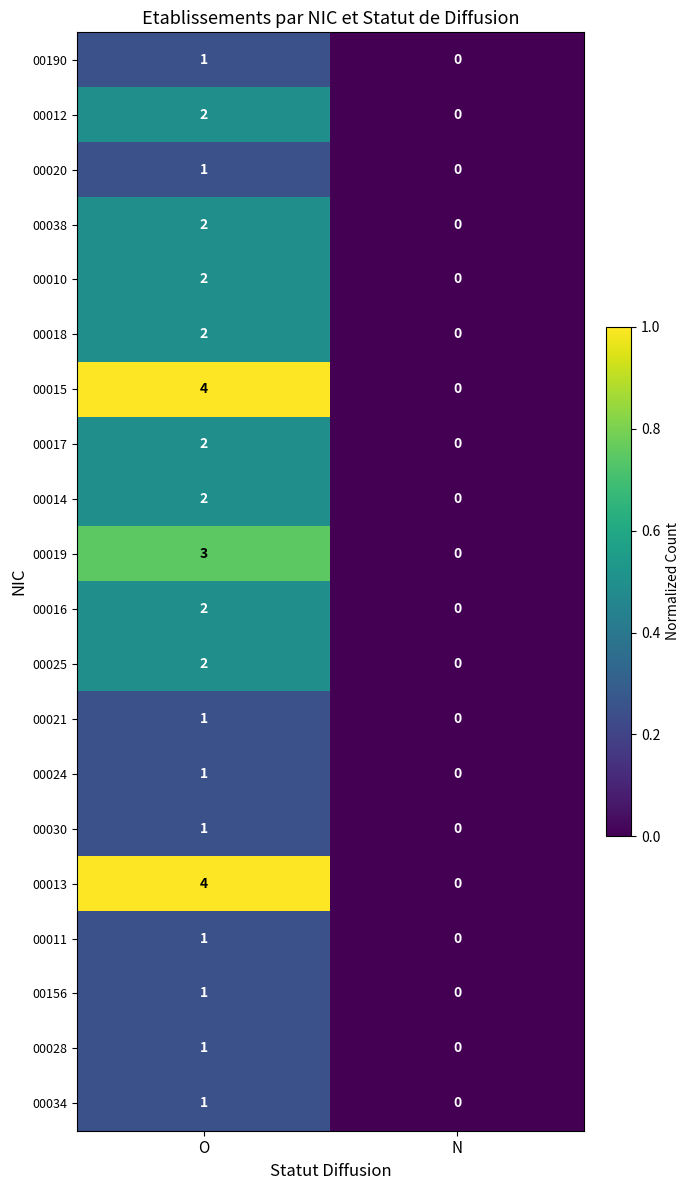

The 00017 series shows 1 at O. True or false?

False